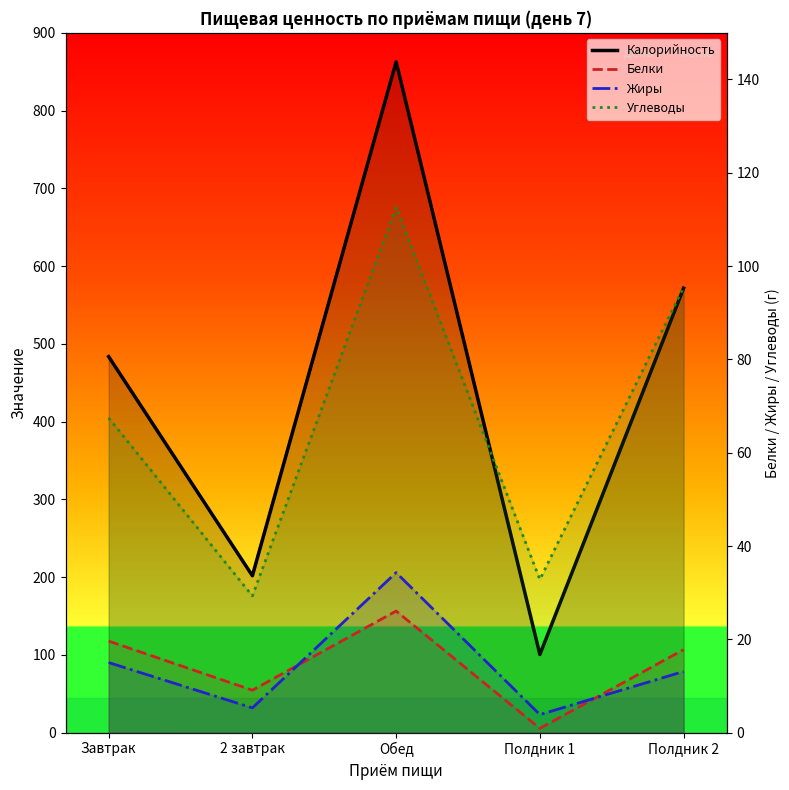

What is the total value across all series at Завтрак?

585.7